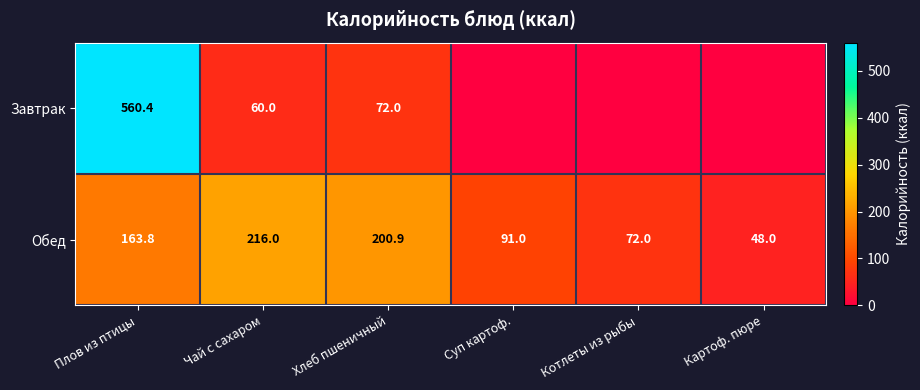

What is the difference between the Обед values at Хлеб пшеничный and Чай с сахаром?

15.1